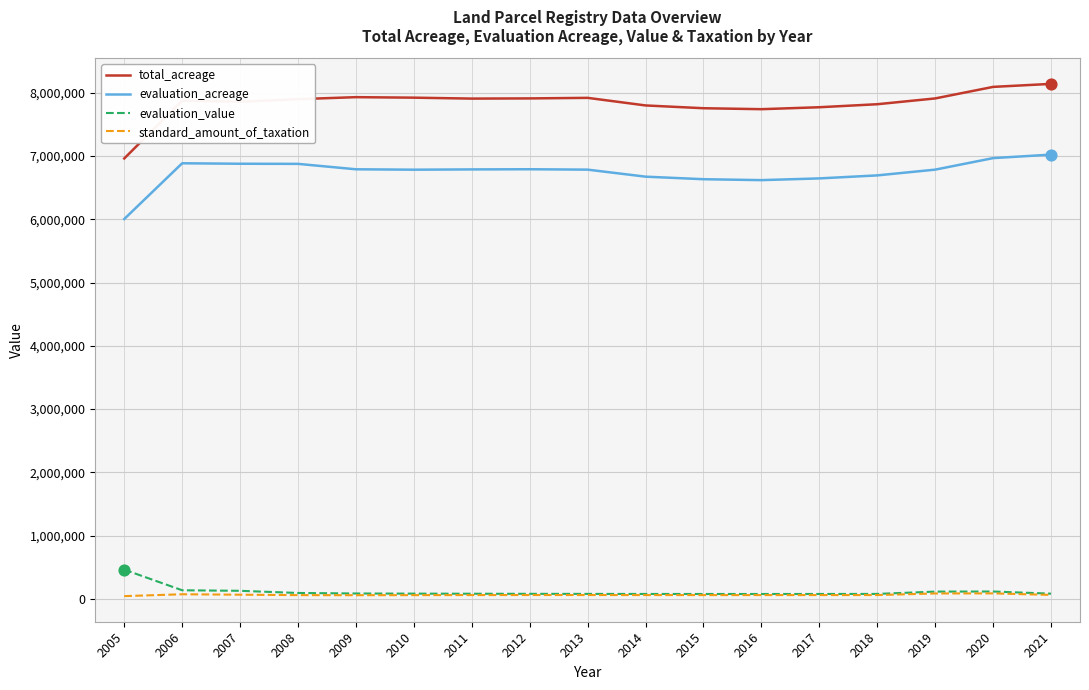

At how many categories does at least one series exceed 4461763?

17